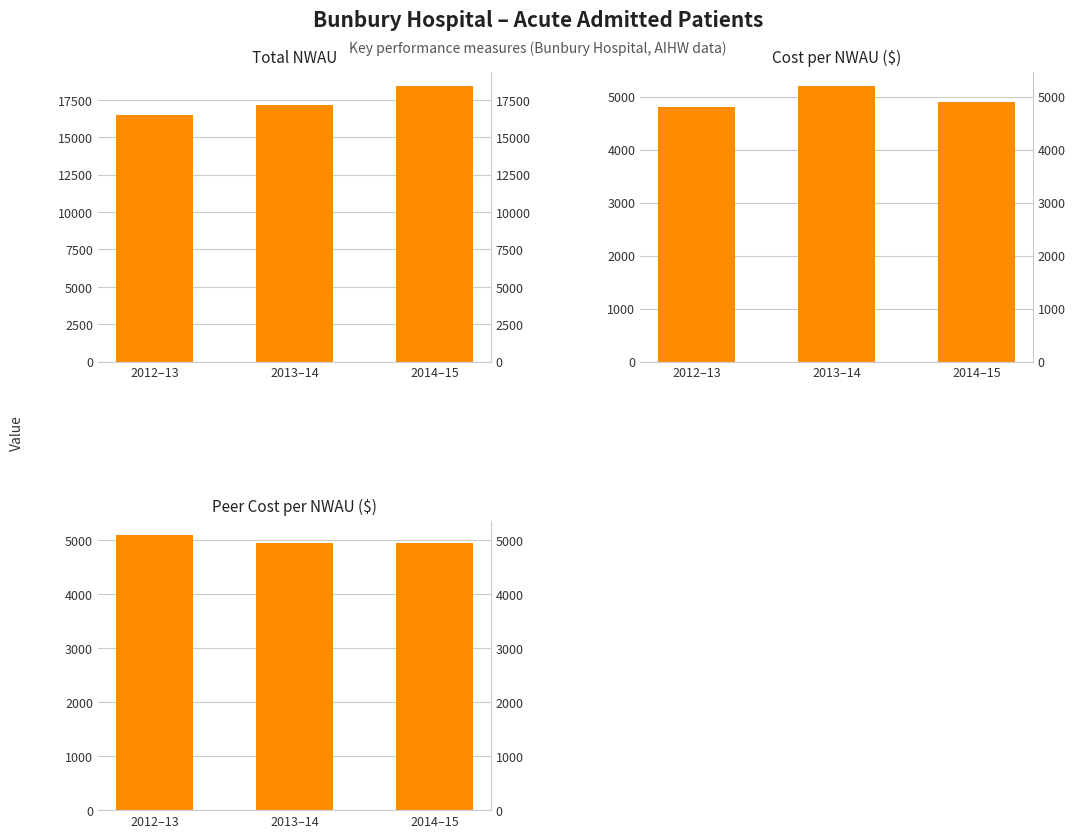

Rank the categories by Cost per NWAU ($) value from lowest to highest.

2012–13, 2014–15, 2013–14